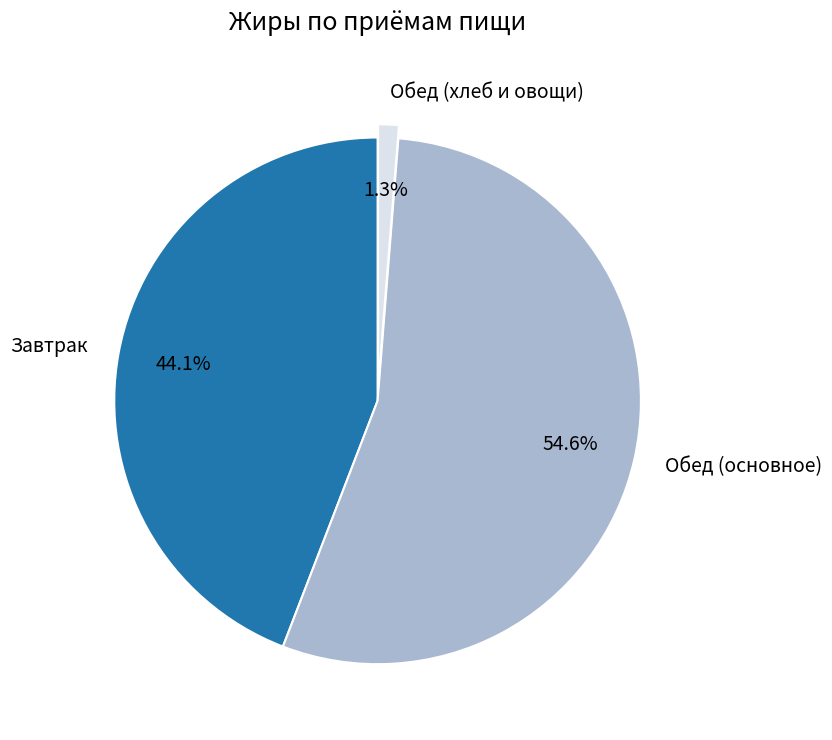

How much of the chart is everything except Обед (основное)?

45.4%